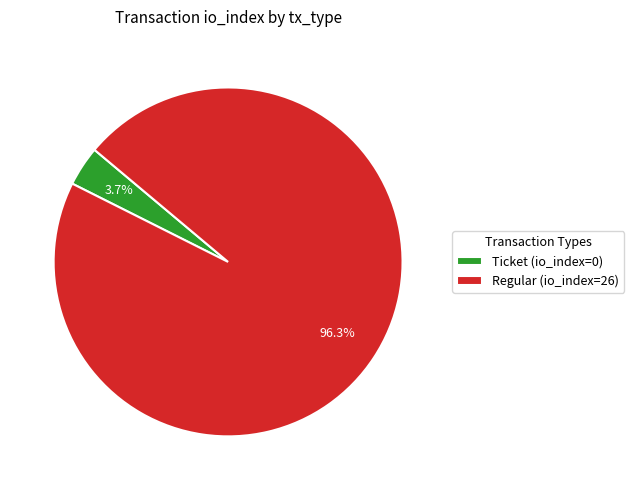

Rank the categories by value from lowest to highest.

Ticket (io_index=0), Regular (io_index=26)